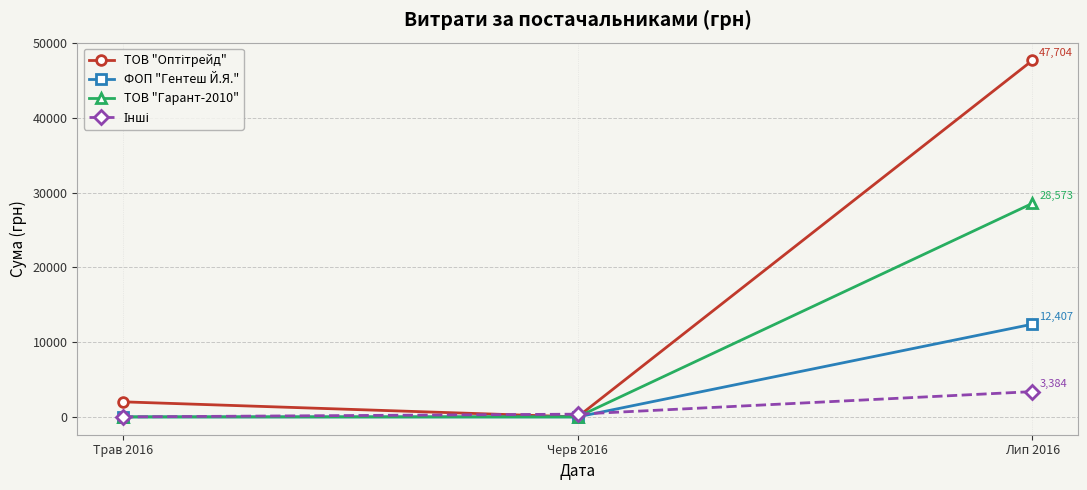

What is the spread (max minus min) of values at Лип 2016?

44320